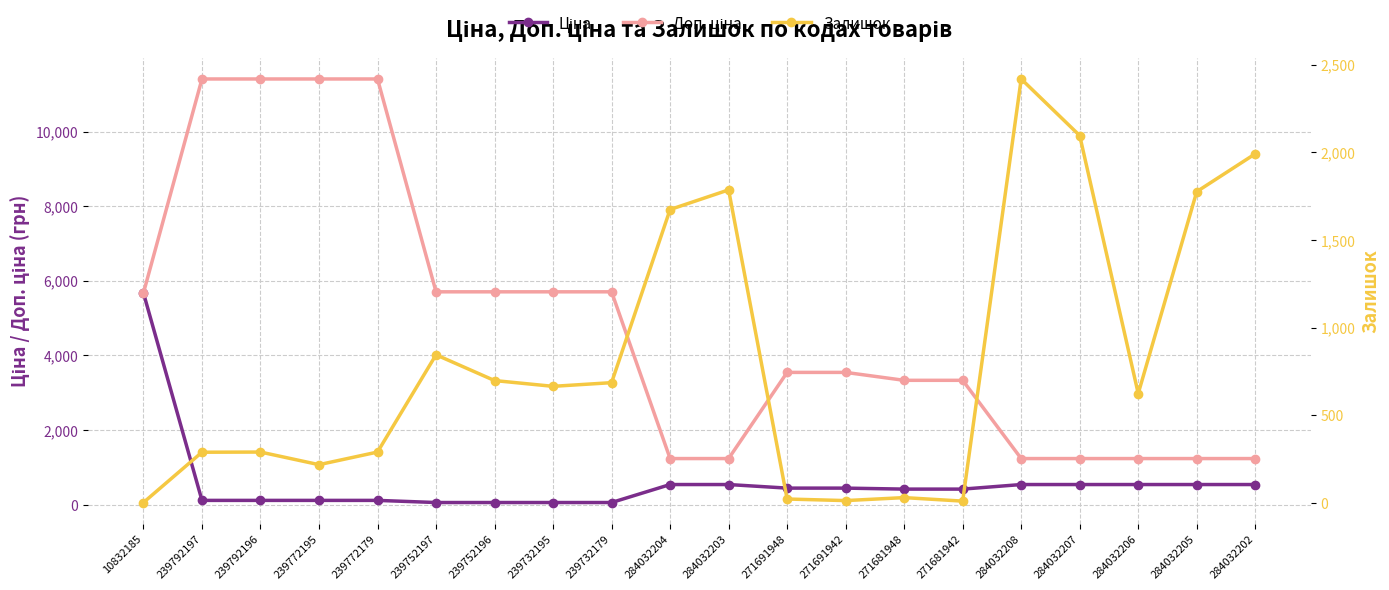

At how many categories does at least one series exceed 1369?

19